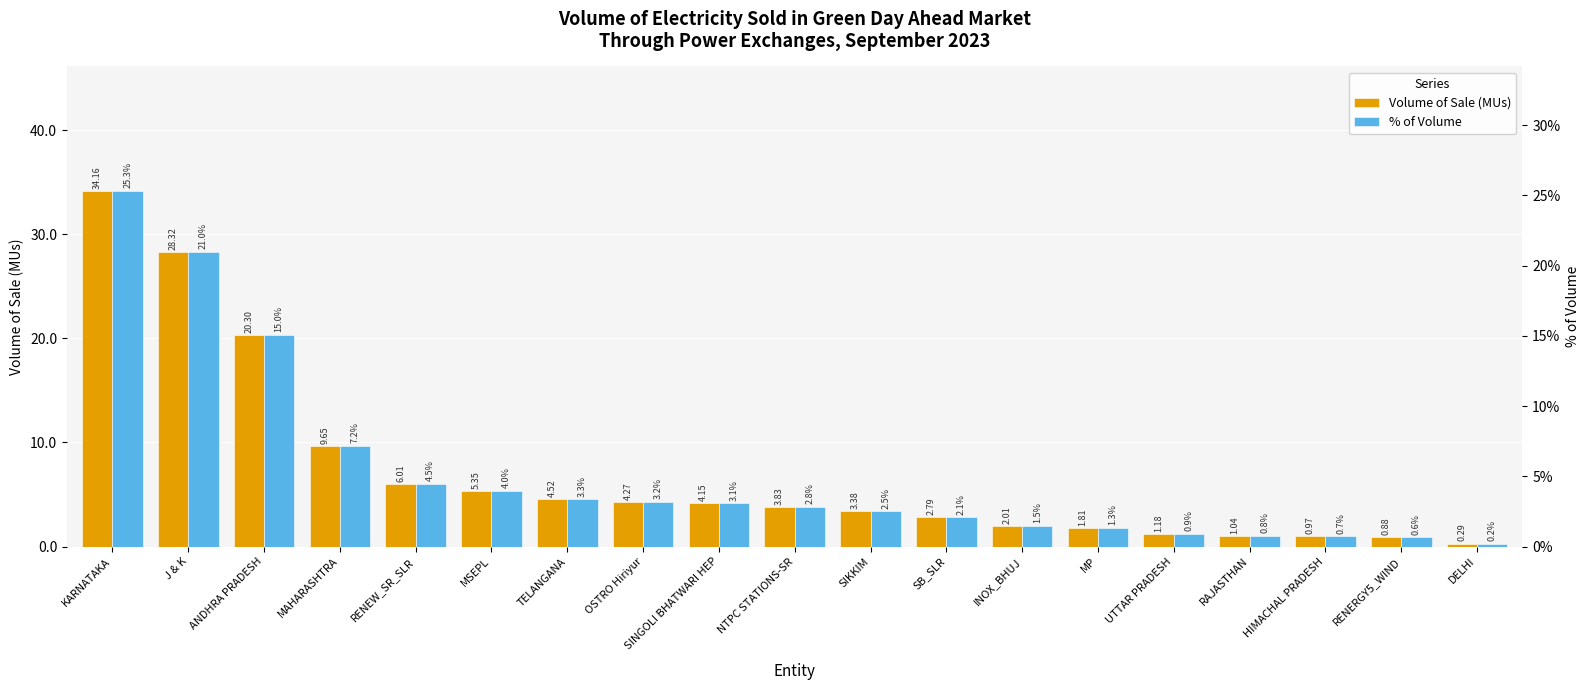

At which label does % of Volume reach its minimum?

DELHI